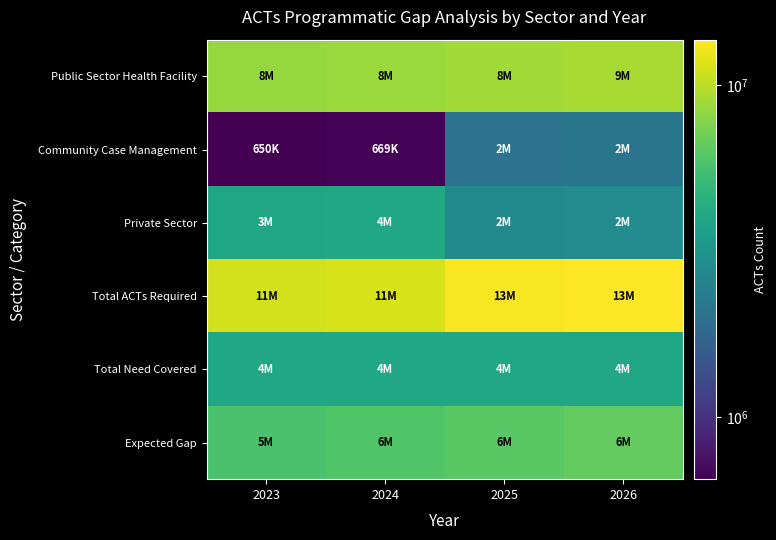

What is the difference between the highest and lowest values at 2026?

11591648